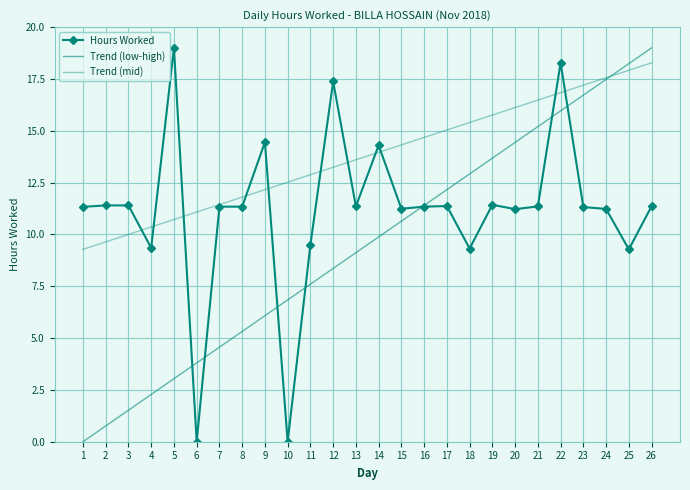

Is this an area chart (filled region under the line)?

No